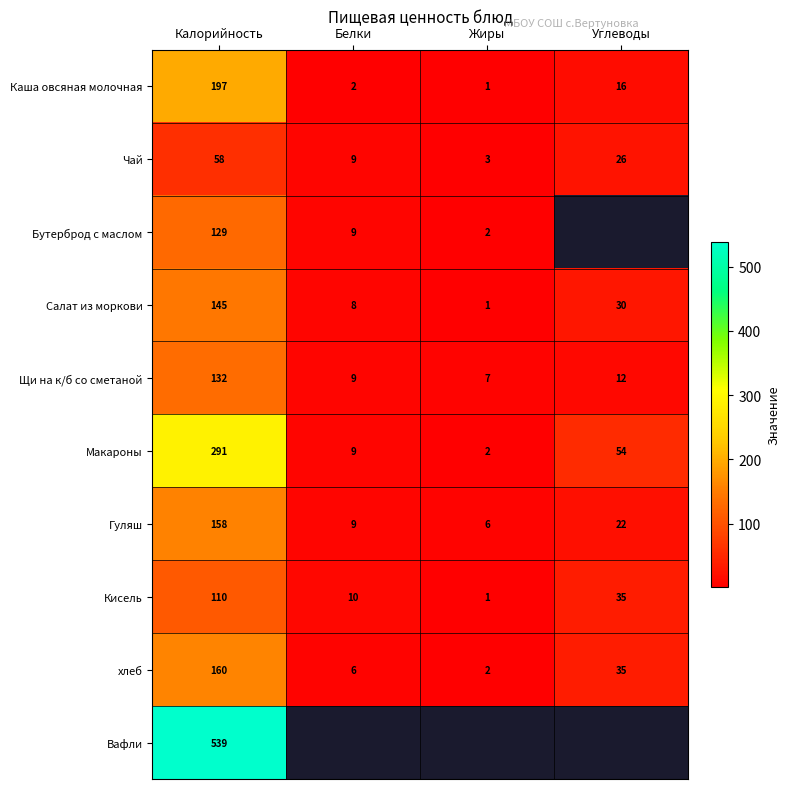

How many values in the Салат из моркови series are below 30?

2